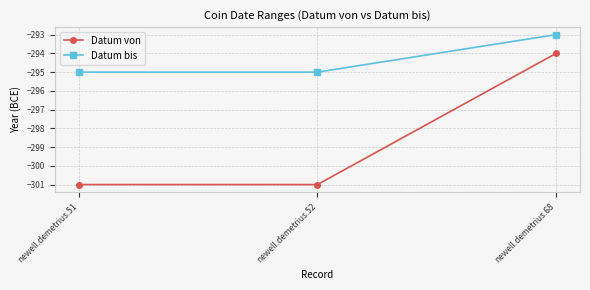

What is the maximum value shown in the chart?

-293